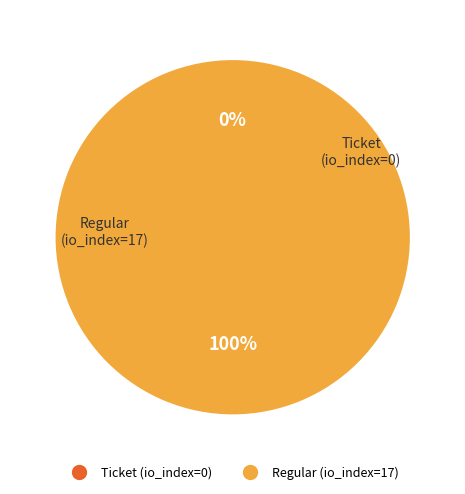

What is the change in value from Ticket to Regular?

+17